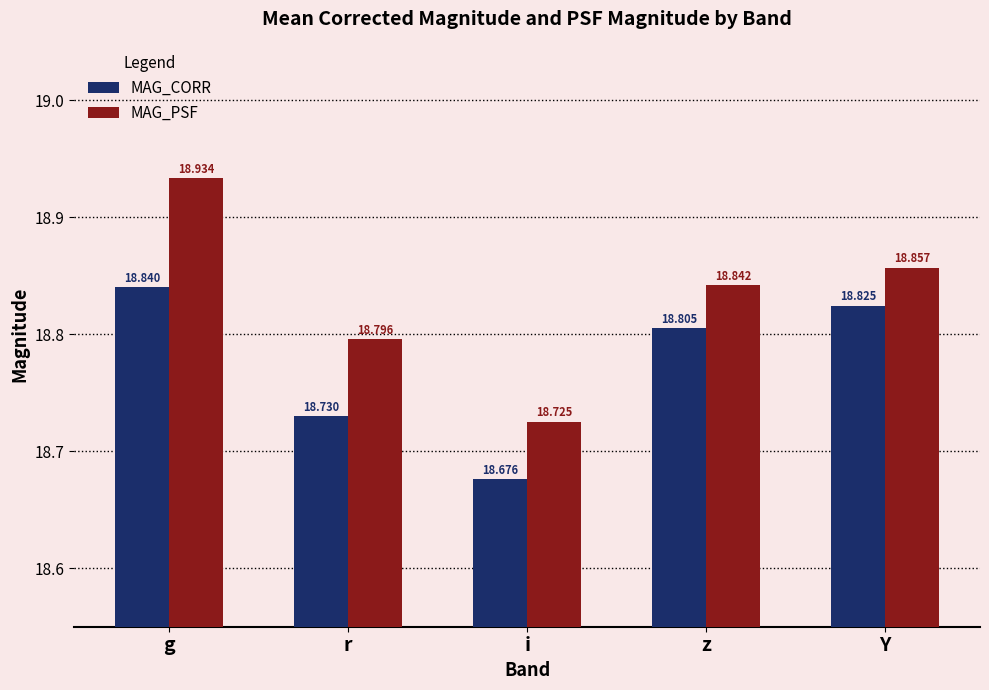

Rank the series by their maximum value, from lowest to highest.

MAG_CORR, MAG_PSF